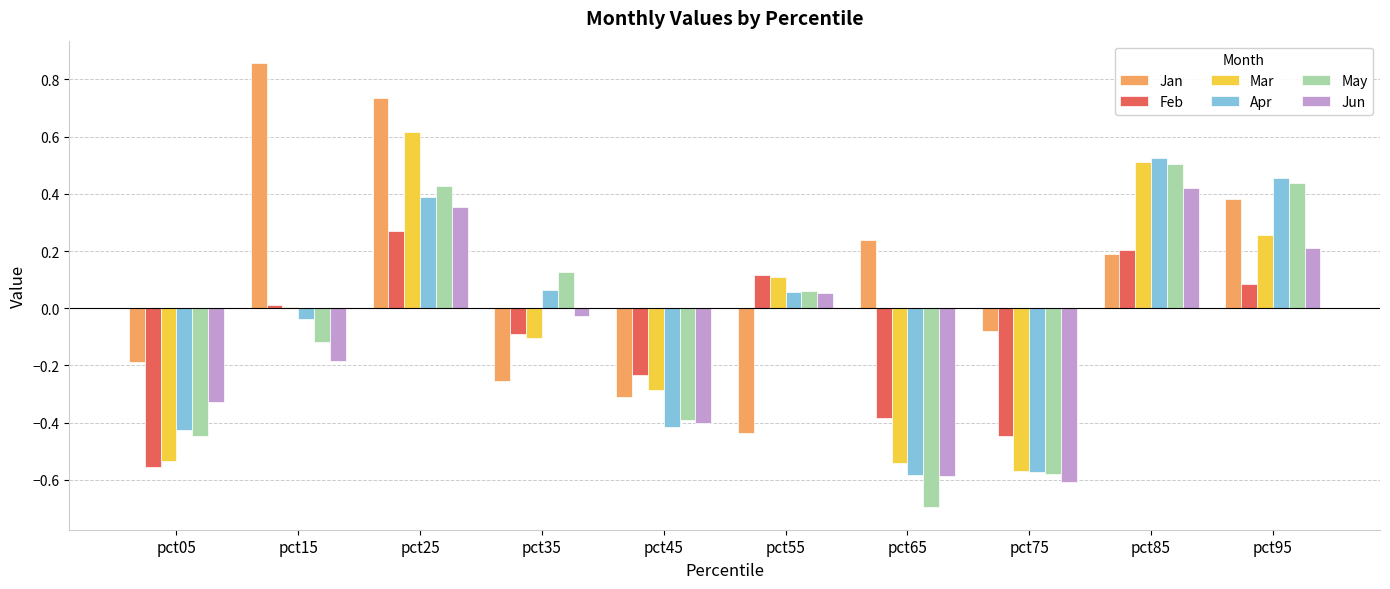

Are the bars grouped side by side (vs. stacked)?

Yes